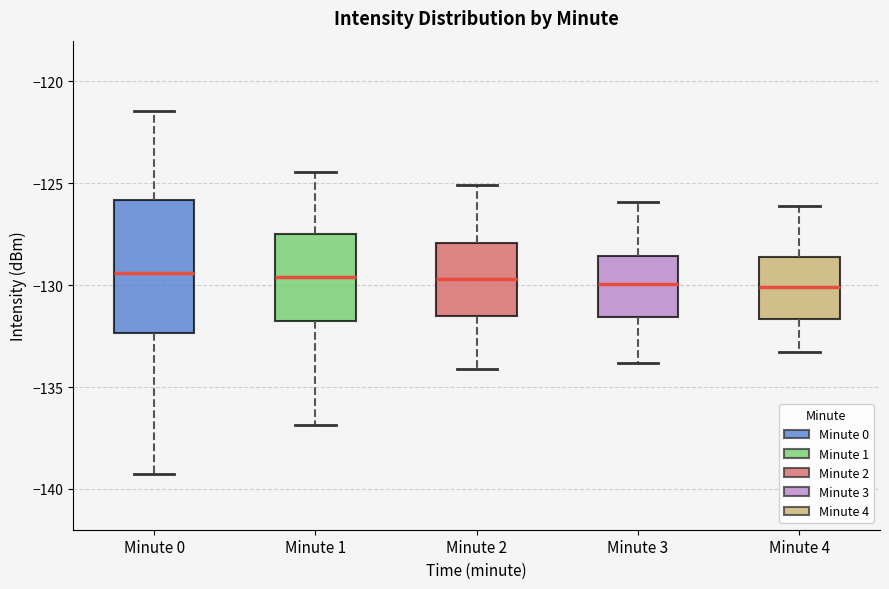

Reading left to right, read every box against the y-axis: the position of its median line, the range the box covers, and the ends of its whiskers. The values are not printed on the chart, so give them approximately, as read against the axis.

Minute 0: median -129.5, box -132.5 to -126.0, whiskers -139.5 to -121.5
Minute 1: median -129.5, box -132.0 to -127.5, whiskers -137.0 to -124.5
Minute 2: median -129.5, box -131.5 to -128.0, whiskers -134.0 to -125.0
Minute 3: median -130.0, box -131.5 to -128.5, whiskers -134.0 to -126.0
Minute 4: median -130.0, box -131.5 to -128.5, whiskers -133.5 to -126.0